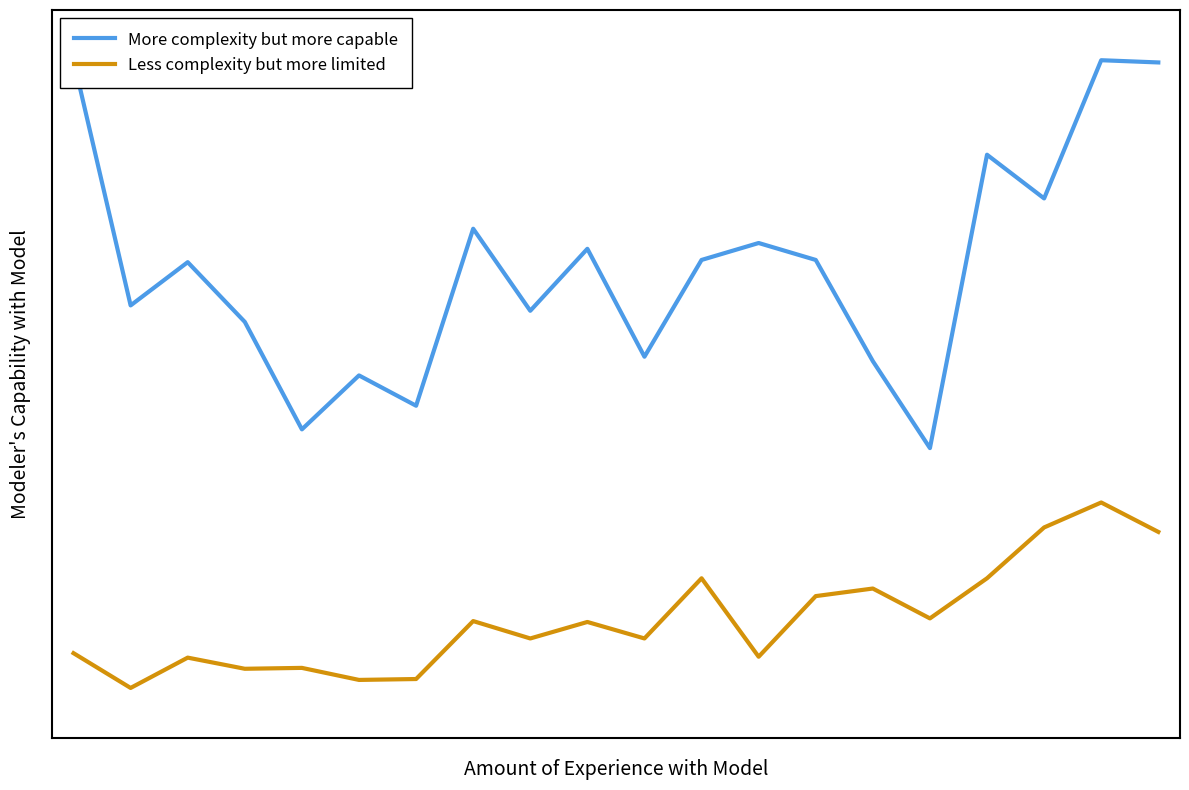

Reading left to right, list all the values displayed in this chart.

More complexity but more capable: 16.6	11.1	12.0	10.7	8.3	9.5	8.8	12.8	10.9	12.3	9.9	12.1	12.4	12.1	9.8	7.8	14.4	13.4	16.6	16.5
Less complexity but more limited: 3.2	2.5	3.1	2.9	2.9	2.6	2.7	4.0	3.6	4.0	3.6	4.9	3.2	4.5	4.7	4.0	4.9	6.1	6.6	6.0